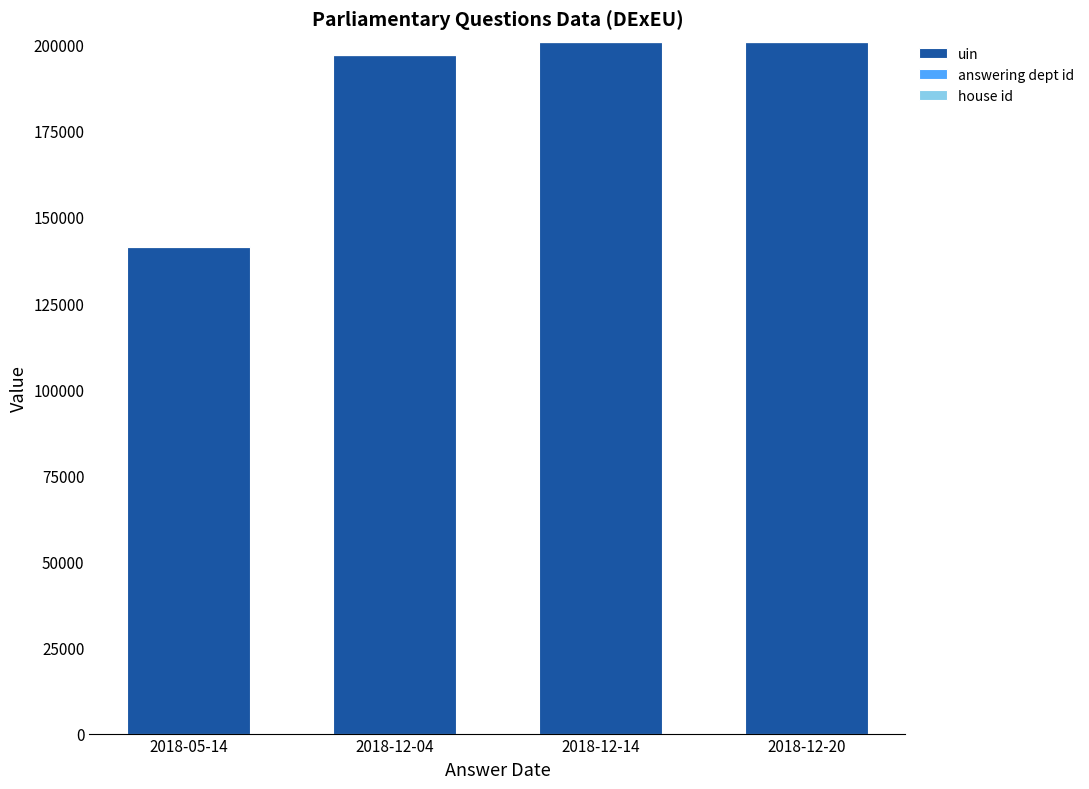

What is the highest value of the uin series?

200679